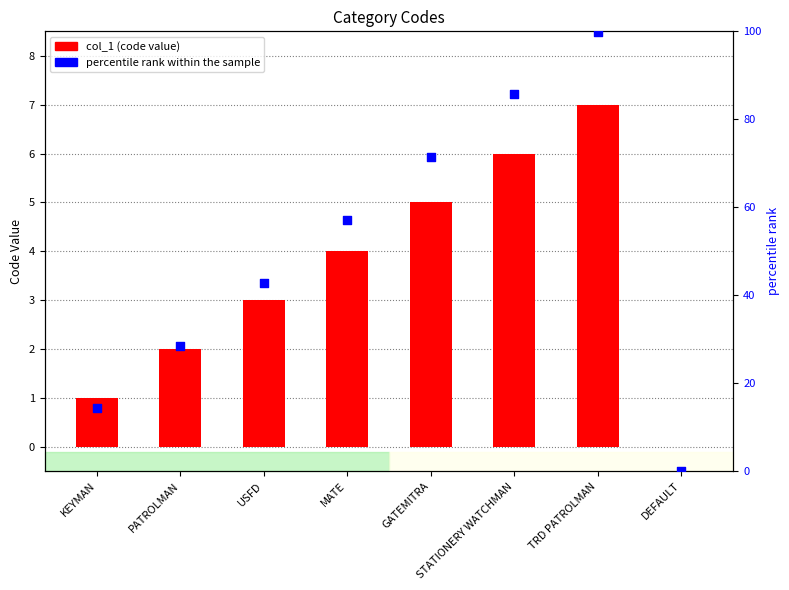

What are all the series names shown in the legend?

col_1, percentile rank within the sample